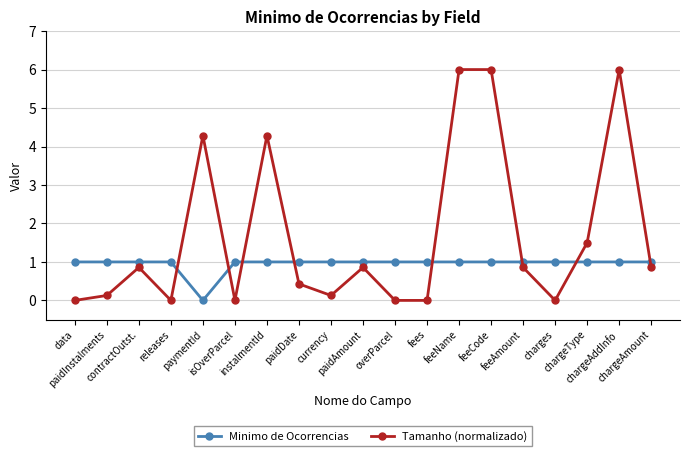

The Minimo de Ocorrencias series shows 1.0 at paidAmount. True or false?

True